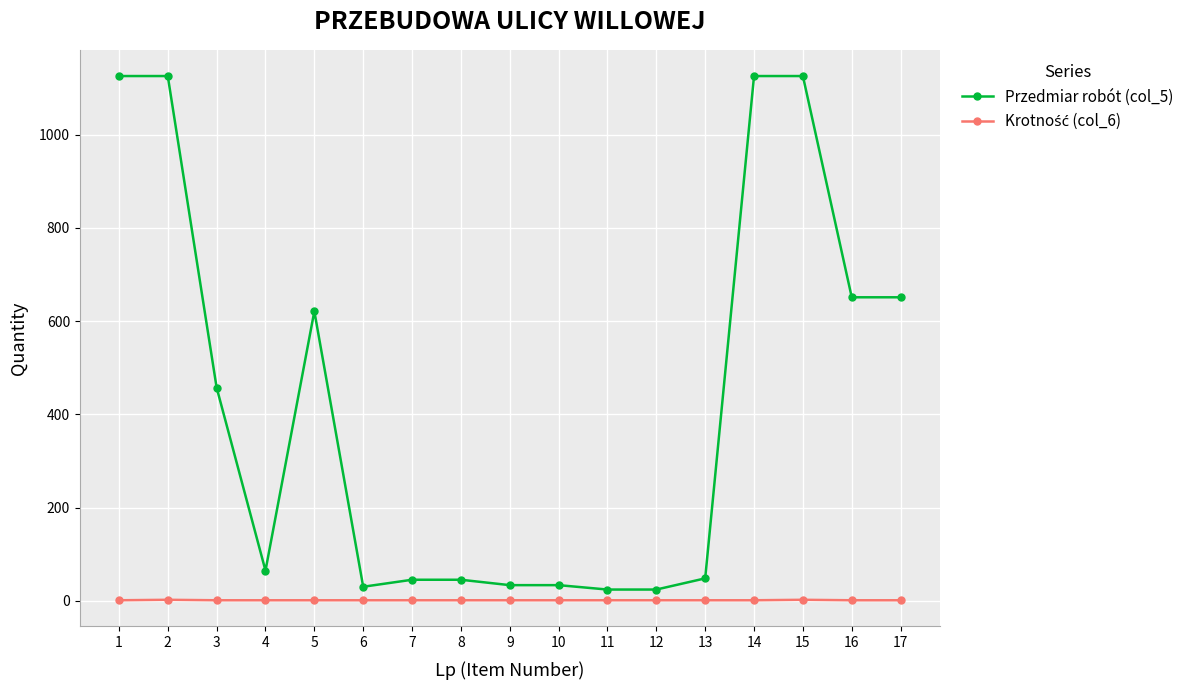

Which series has the largest total across all categories?

Przedmiar robót (col_5)